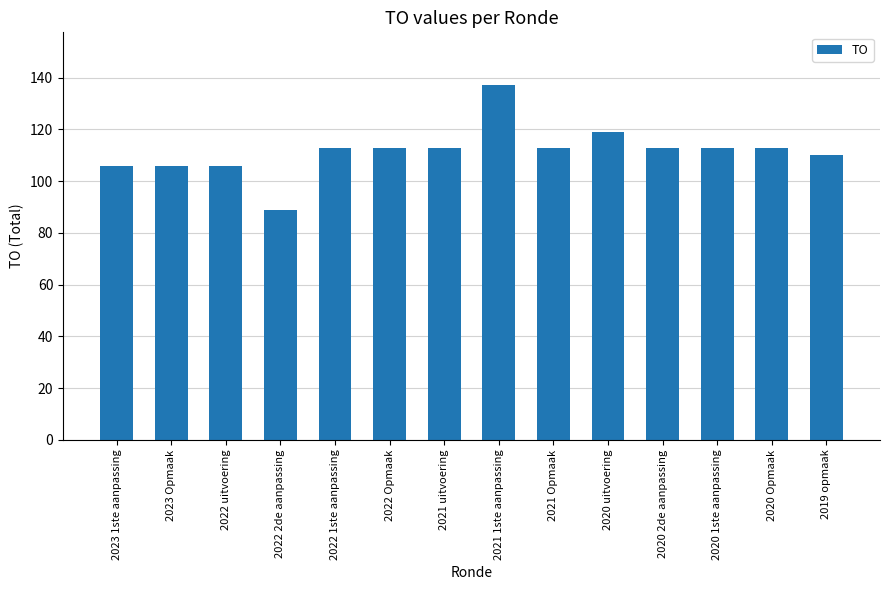

What is the difference between the maximum and minimum values?

48